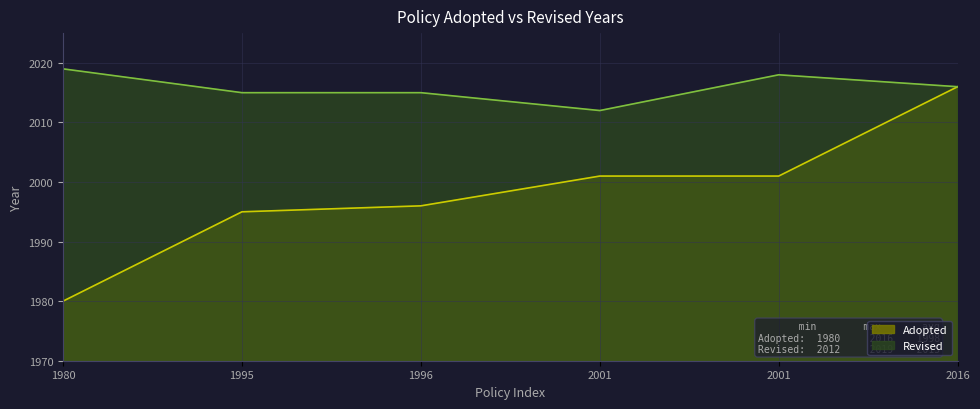

How many lines are shown in the chart?

2